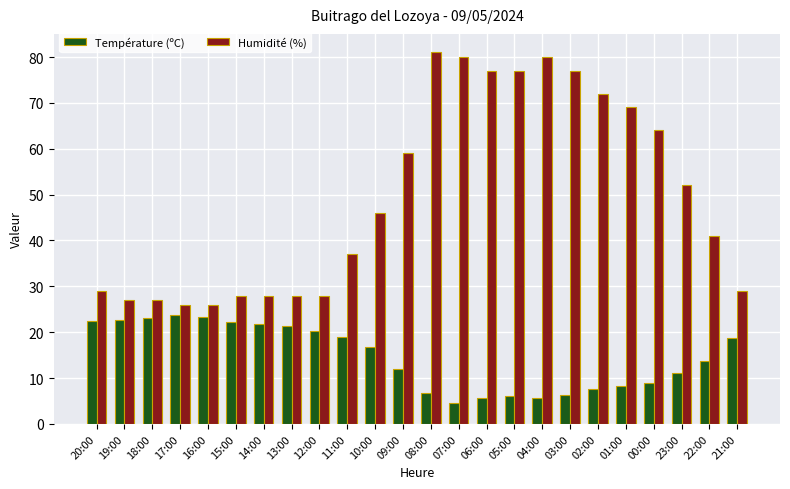

What is the greatest value displayed?

81.0